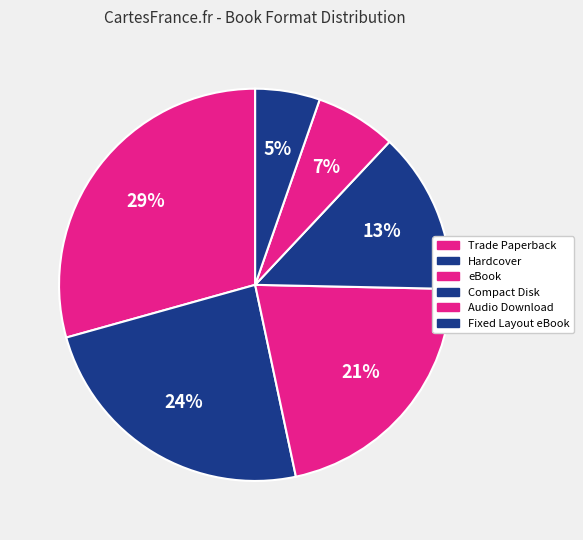

How many segments does this pie chart have?

6